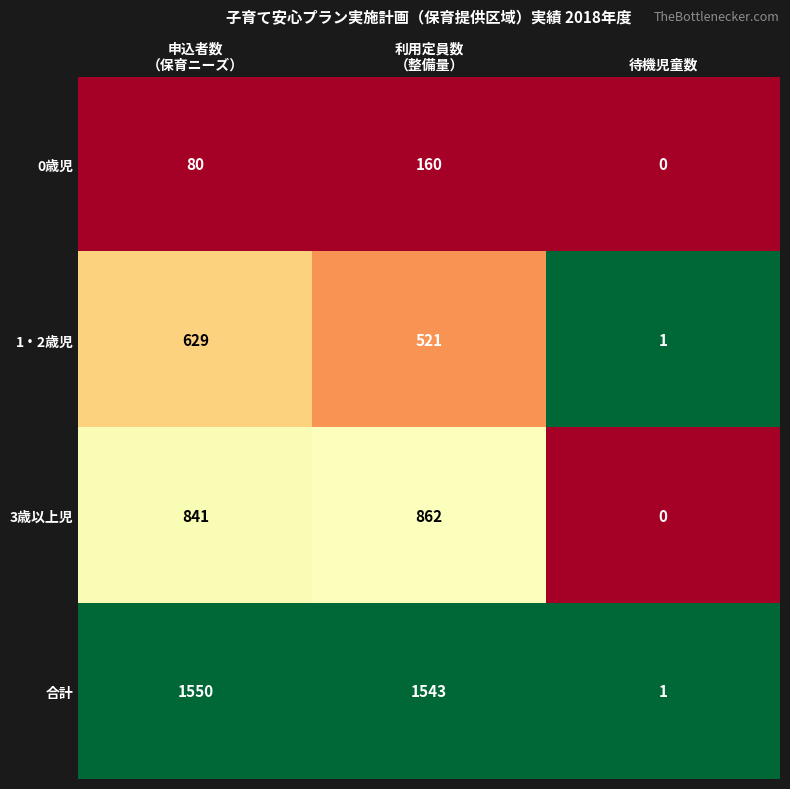

Reading left to right, transcribe all the data shown in this chart.

0歳児: 80	160	0
1・2歳児: 629	521	1
3歳以上児: 841	862	0
合計: 1550	1543	1